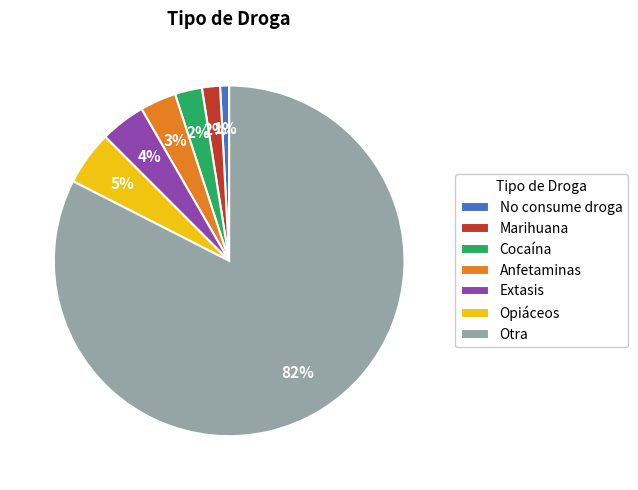

To the nearest percent, what portion does Anfetaminas represent?

3%